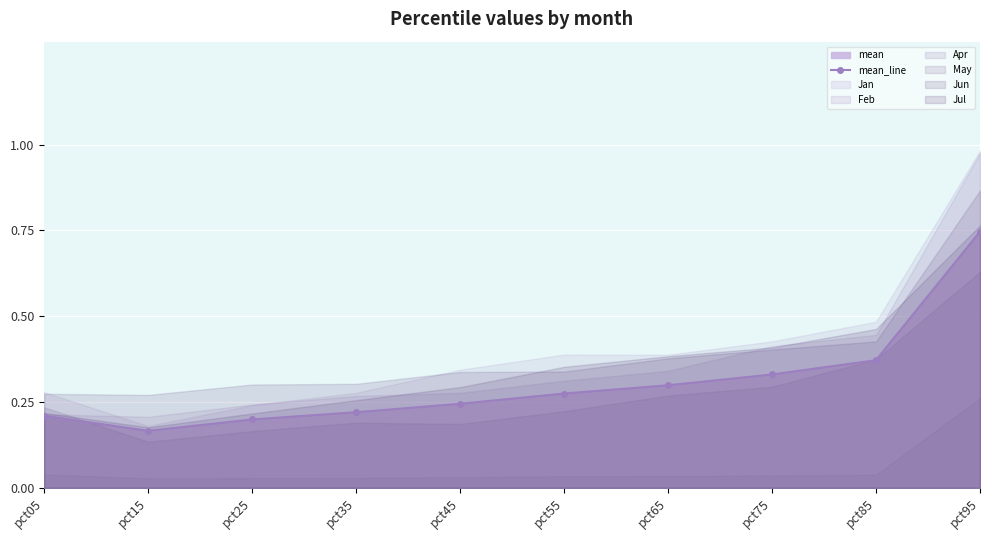

Reading left to right, transcribe all the data shown in this chart.

pct05=0.2	pct15=0.2	pct25=0.2	pct35=0.2	pct45=0.2	pct55=0.3	pct65=0.3	pct75=0.3	pct85=0.4	pct95=0.7